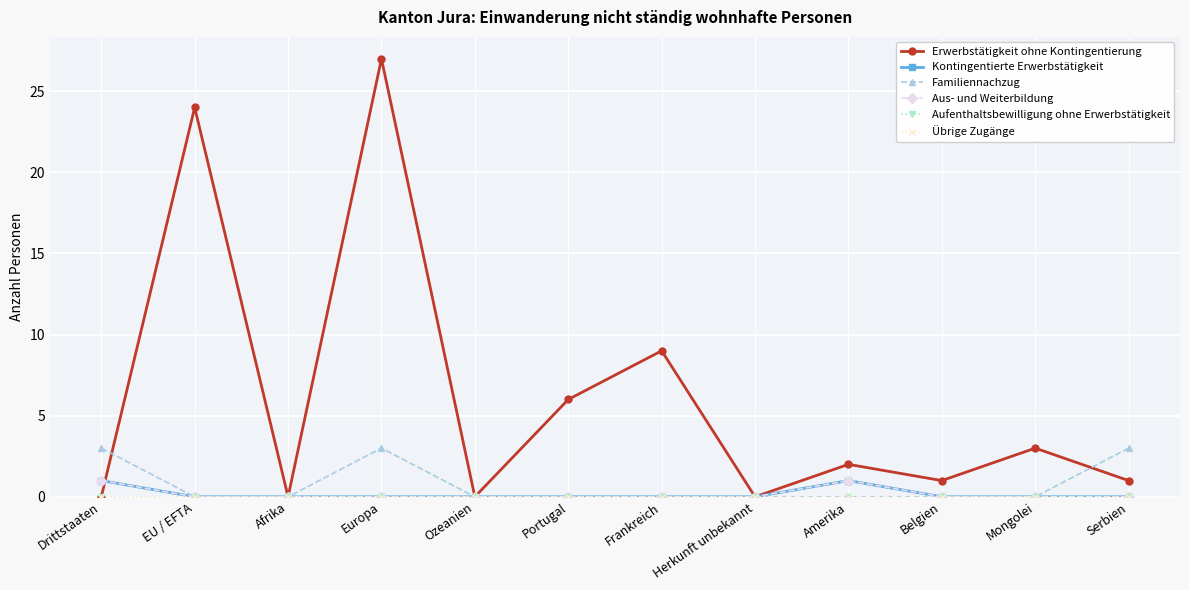

Reading left to right, transcribe all the data shown in this chart.

Erwerbstätigkeit ohne Kontingentierung: 0	24	0	27	0	6	9	0	2	1	3	1
Kontingentierte Erwerbstätigkeit: 1	0	0	0	0	0	0	0	1	0	0	0
Familiennachzug: 3	0	0	3	0	0	0	0	0	0	0	3
Aus- und Weiterbildung: 1	0	0	0	0	0	0	0	1	0	0	0
Aufenthaltsbewilligung ohne Erwerbstätigkeit: 0	0	0	0	0	0	0	0	0	0	0	0
Übrige Zugänge: 0	0	0	0	0	0	0	0	0	0	0	0